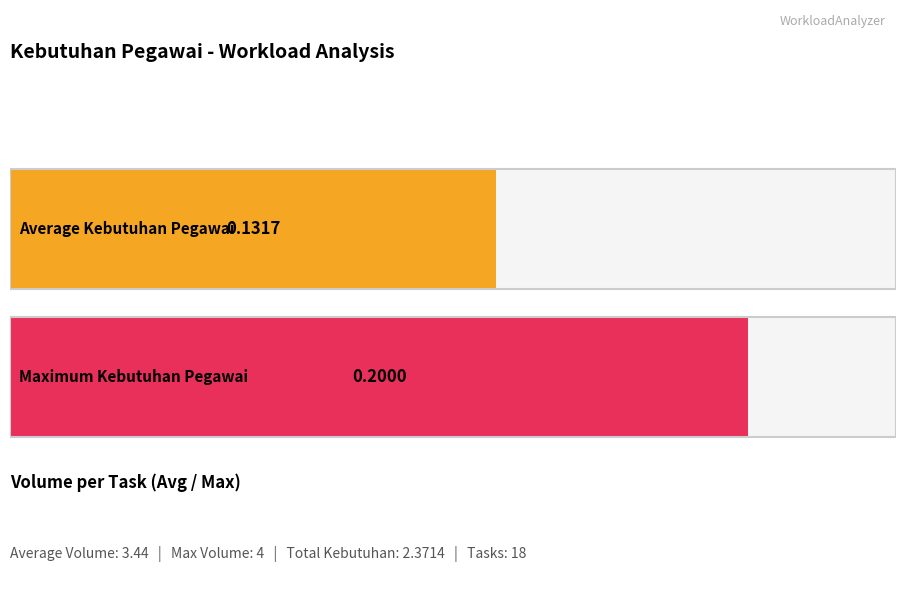

What are all the series names shown in the legend?

KEBUTUHAN PEGAWAI, VOLUME